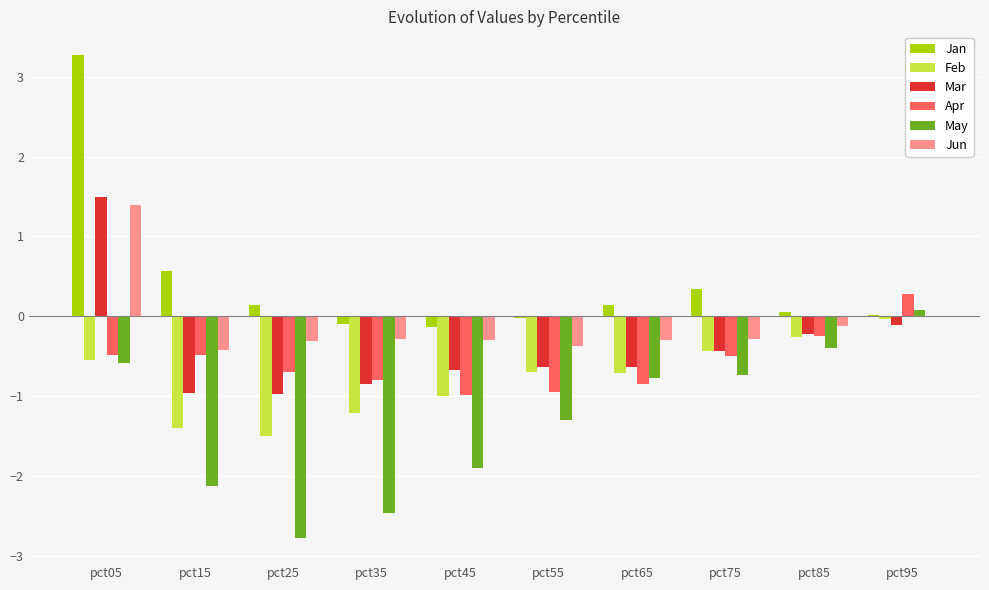

What is the sum of all Feb values?

-7.8